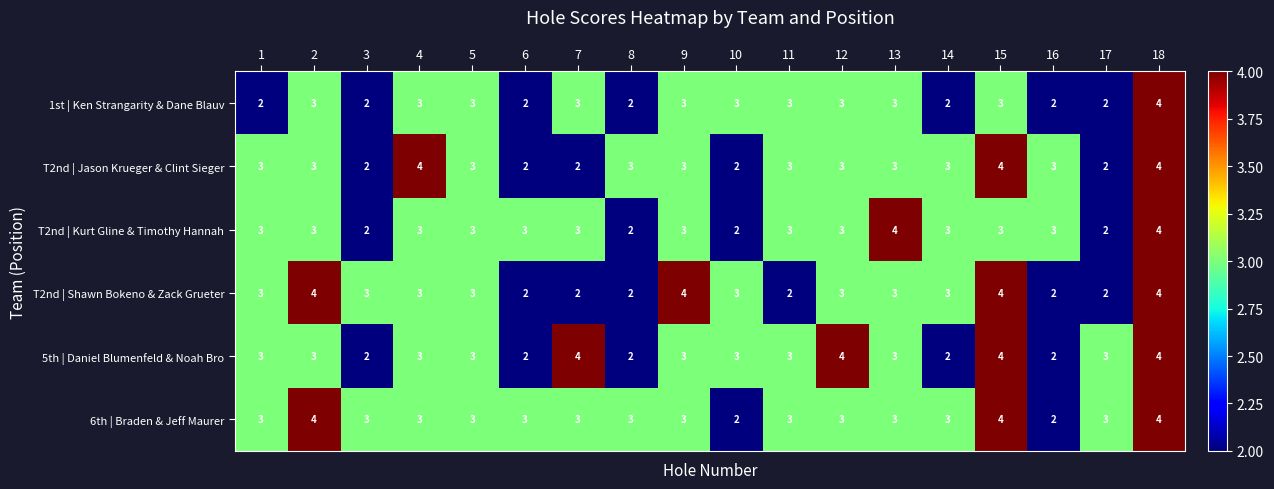

What is the sum of the 6th | Braden & Jeff Maurer values at 15 and 9?

7